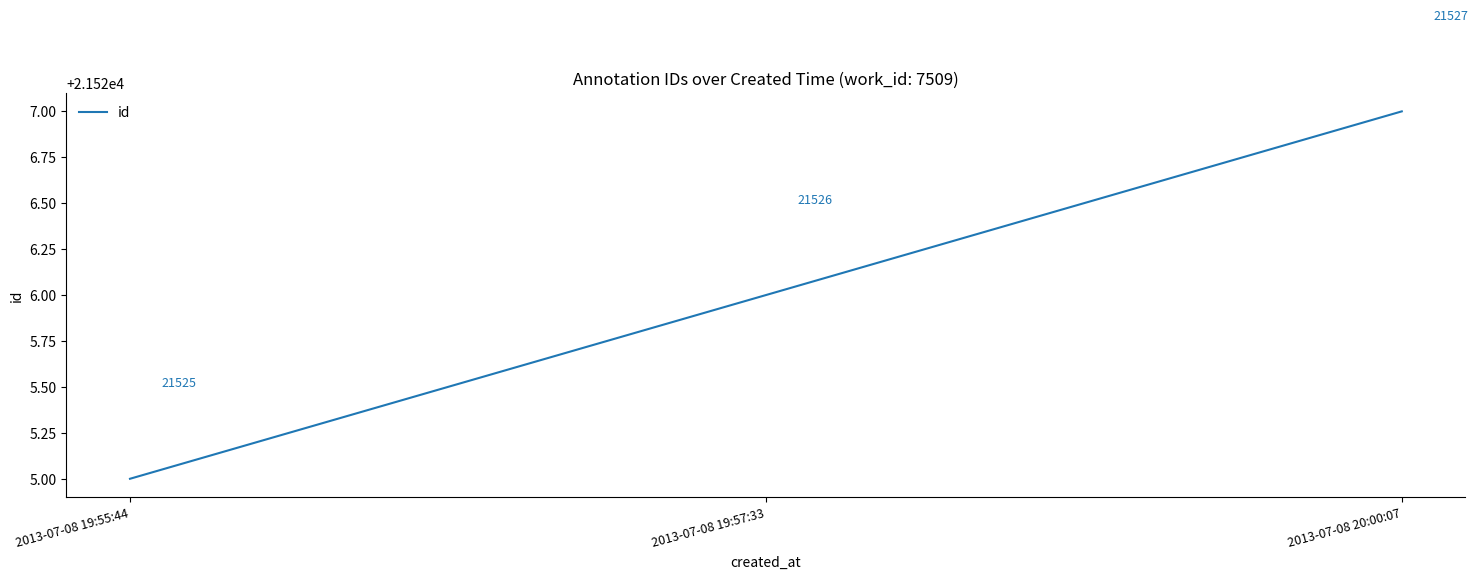

What is the greatest value displayed?

21527